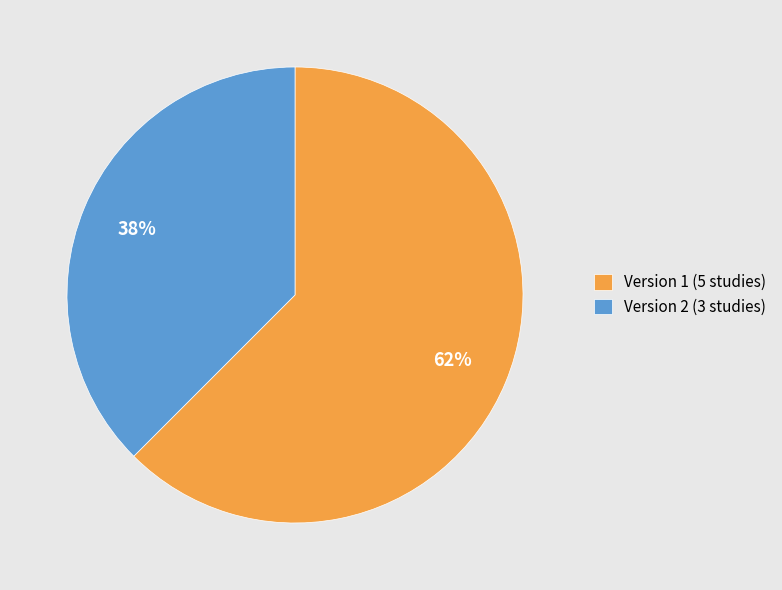

Which slice is the smallest?

Version 2 (3 studies)